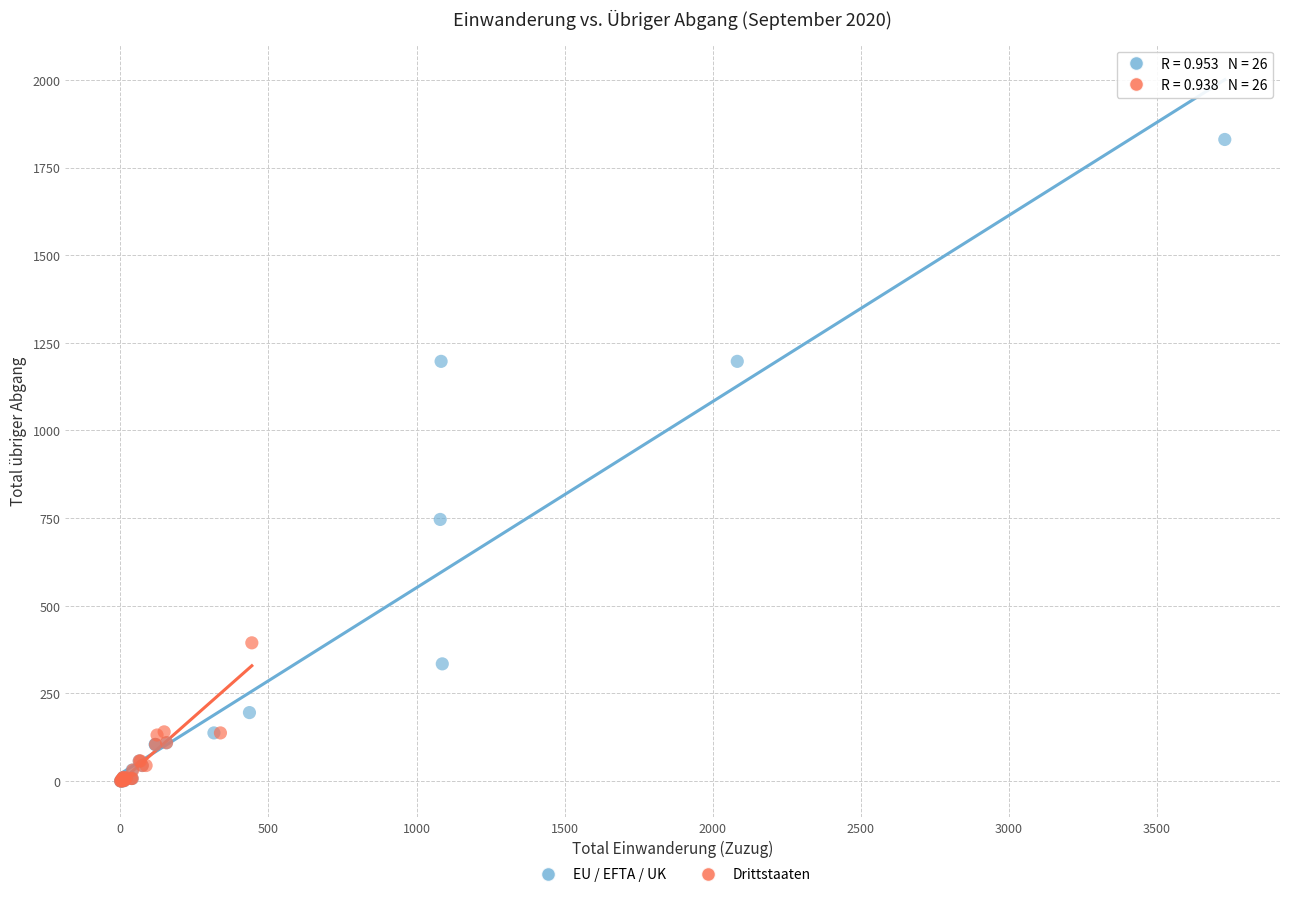

Which series reaches the maximum Y coordinate?

EU / EFTA / UK